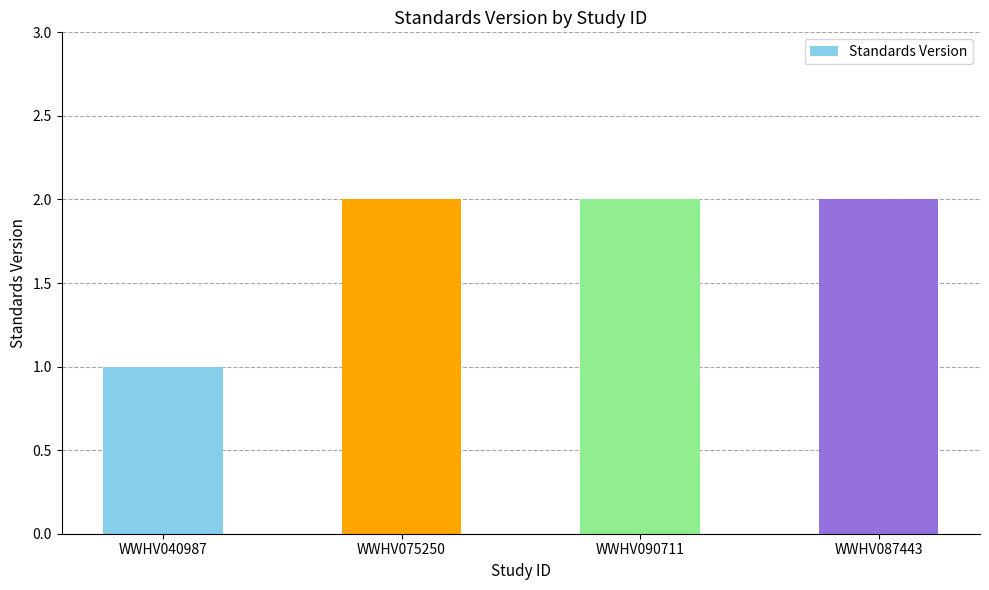

What is the label of the 1st bar from the right?

WWHV087443